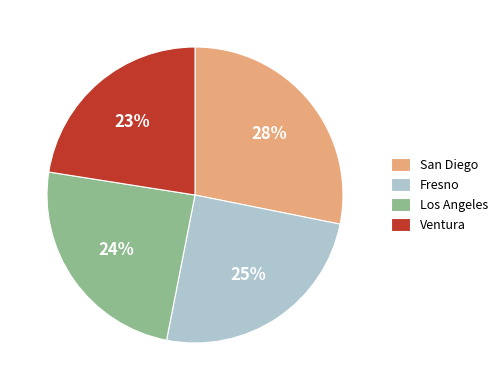

Count the number of slices in the pie.

4